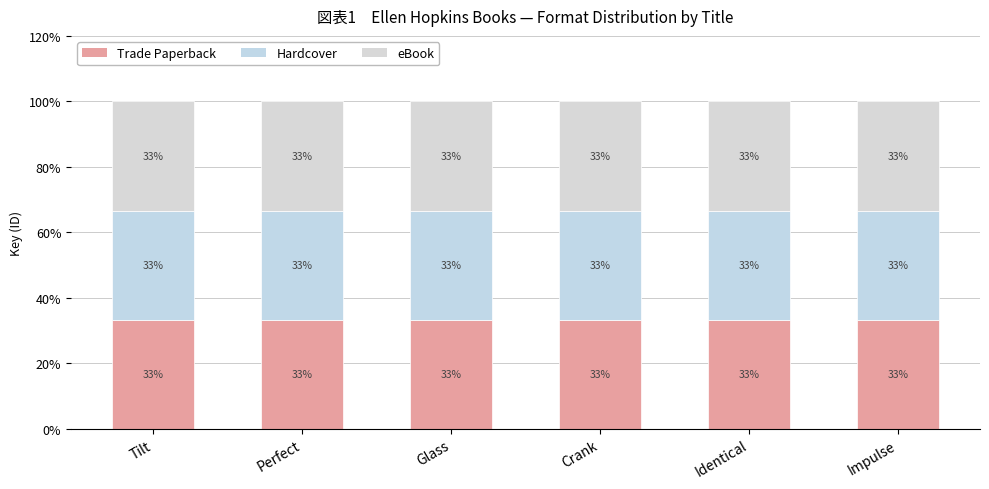

Does the chart contain any negative values?

No